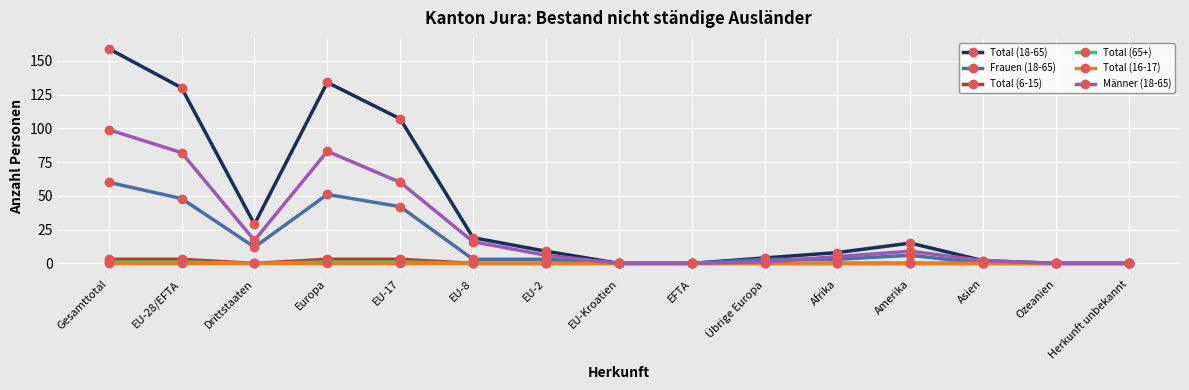

Which series has the widest spread of values?

Total (18-65)